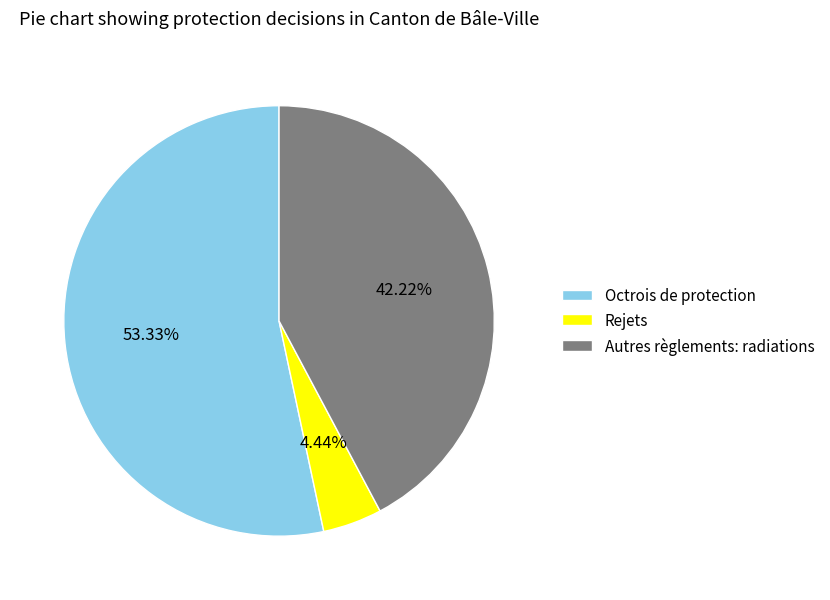

True or false: Rejets accounts for 4% of the total.

True